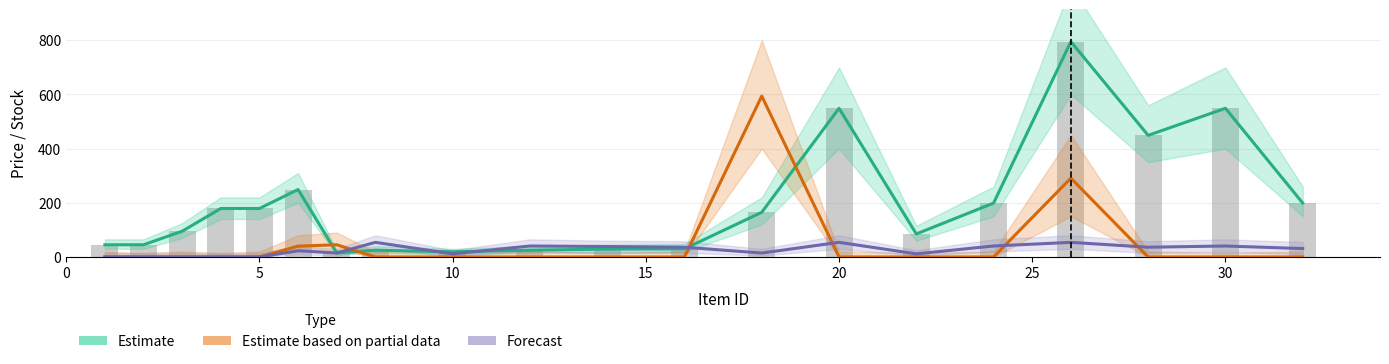

How many series are shown in this chart?

3